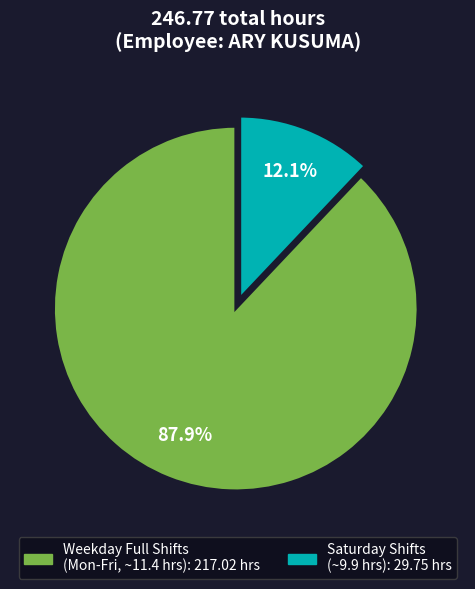

Is there a majority slice in this chart?

Yes